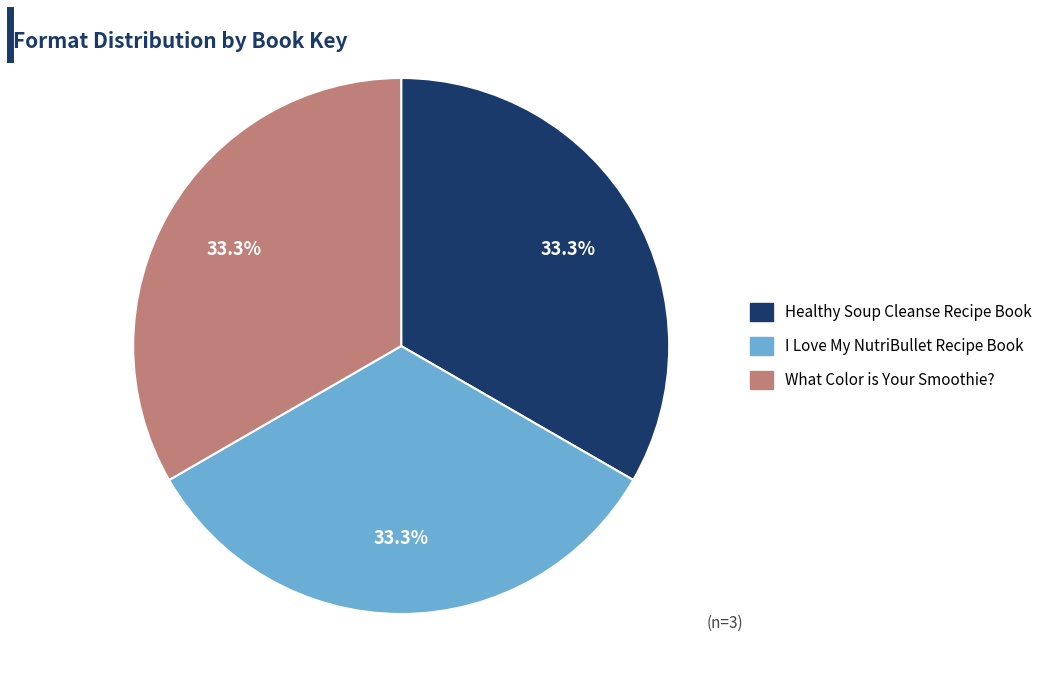

How many segments does this pie chart have?

3